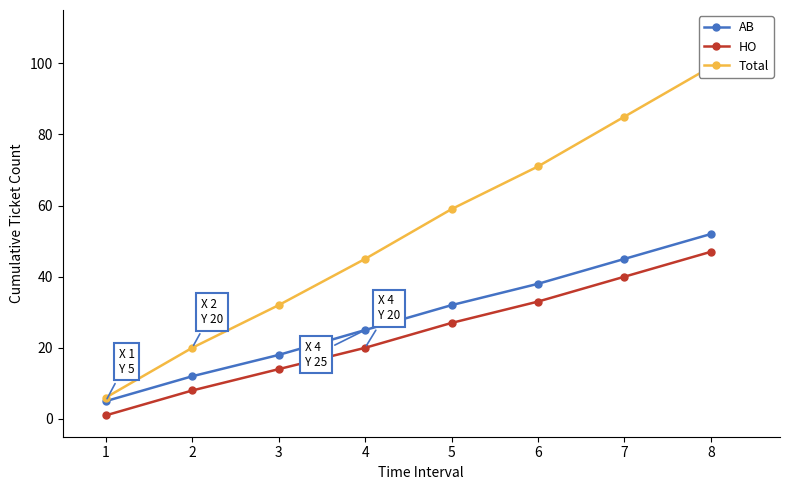

Reading left to right, list all the values displayed in this chart.

AB: 1=5	2=12	3=18	4=25	5=32	6=38	7=45	8=52
HO: 1=1	2=8	3=14	4=20	5=27	6=33	7=40	8=47
Total: 1=6	2=20	3=32	4=45	5=59	6=71	7=85	8=99